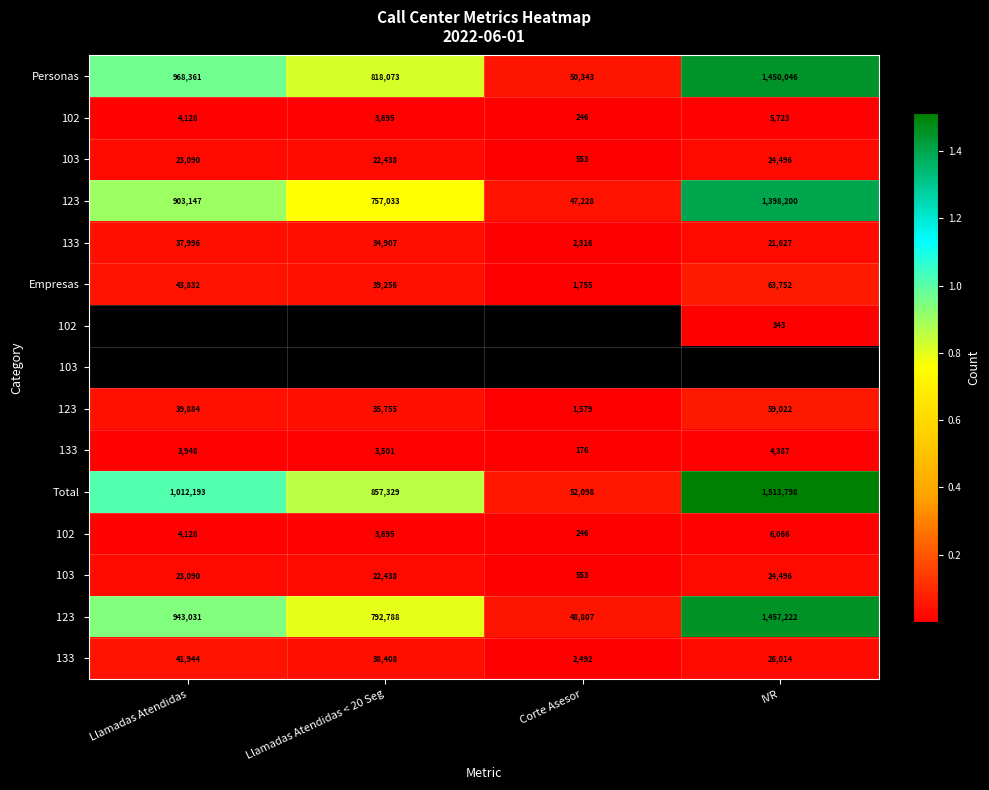

What is the minimum value shown in the chart?

176.0